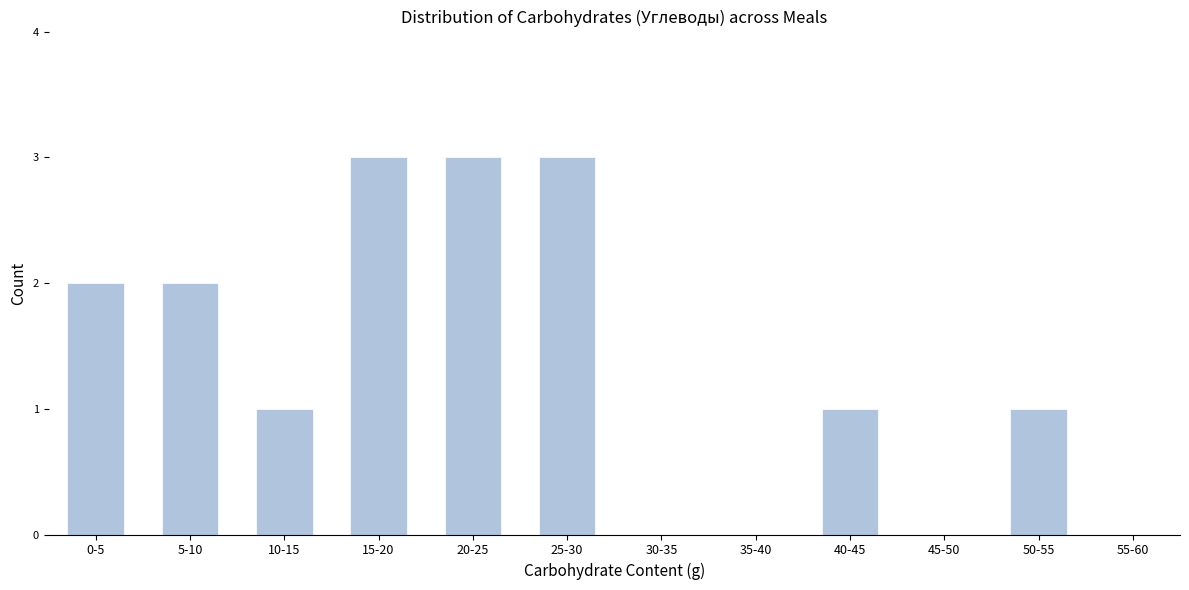

Reading left to right, transcribe all the data shown in this chart.

0-5=2	5-10=2	10-15=1	15-20=3	20-25=3	25-30=3	30-35=0	35-40=0	40-45=1	45-50=0	50-55=1	55-60=0